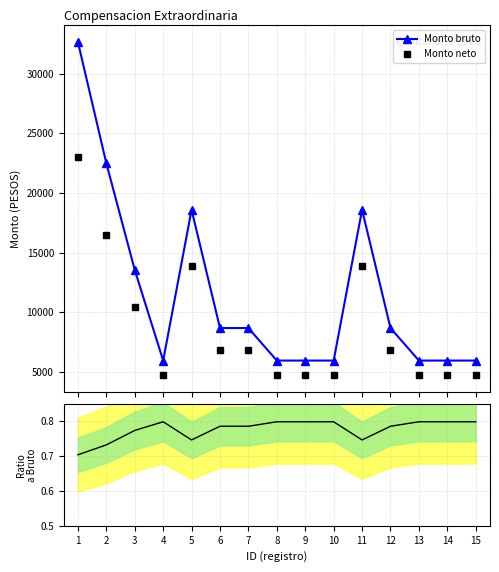

Is it true that Monto neto equals 22972.7 at 1?

True